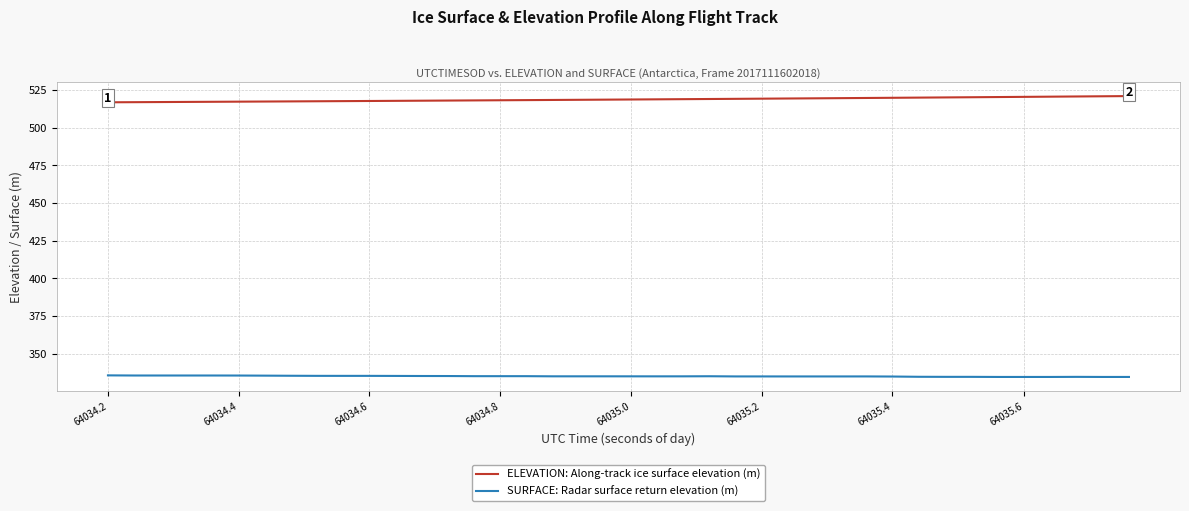

List the series in order of their peak value, highest first.

ELEVATION: Along-track ice surface elevation (m), SURFACE: Radar surface return elevation (m)